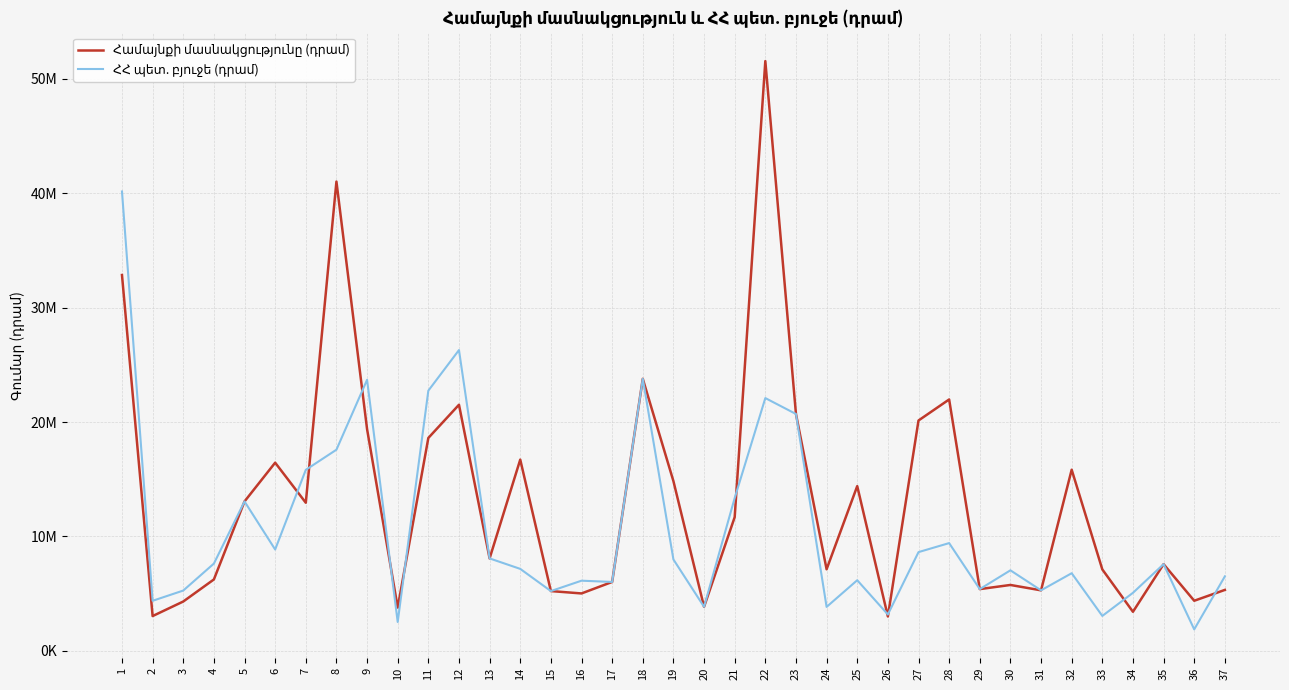

Reading left to right, list all the values displayed in this chart.

Համայնքի մասնակցությունը (դրամ): 32860508	3039658	4311675	6241109	13062000	16450675	12947724	41032278	19387728	3783595	18612148	21516075	8079513	16718422	5224345	5017365	6022625	23782630	14837680	3848380	11690161	51564914	20708490	7131257	14402298	3005079	20139511	21978417	5396330	5759010	5289255	15833952	7118906	3414196	7576970	4378300	5325570
ՀՀ պետ. բյուջե (դրամ): 40162842	4374142	5269825	7628021	13062000	8858056	15824996	17585262	23696112	2522397	22748182	26297425	8079513	7165038	5224345	6132335	6022625	23782630	7989520	3848380	13360185	22099249	20708490	3839908	6172413	3178211	8631219	9419322	5396330	7038790	5289255	6785980	3050959	5071294	7576970	1876450	6509040